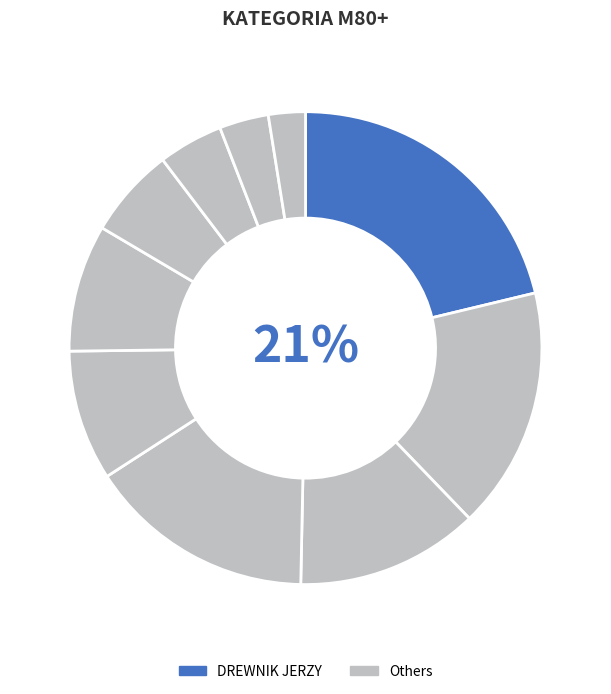

To the nearest percent, what is the average slice percentage?

10%